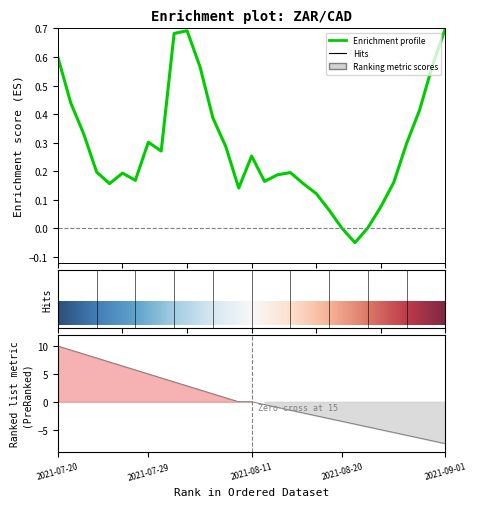

How many data points are less than 0?

1